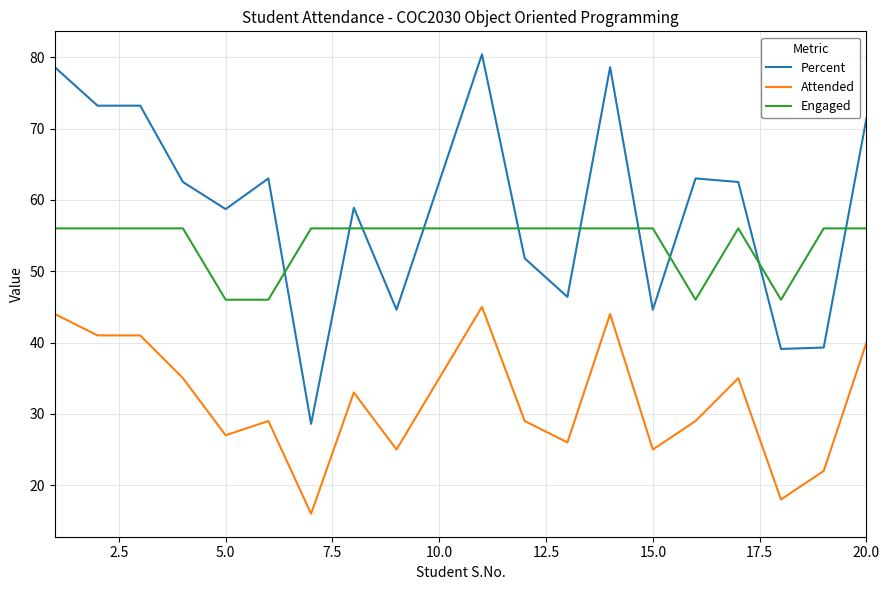

True or false: Percent and Attended intersect in this chart.

False